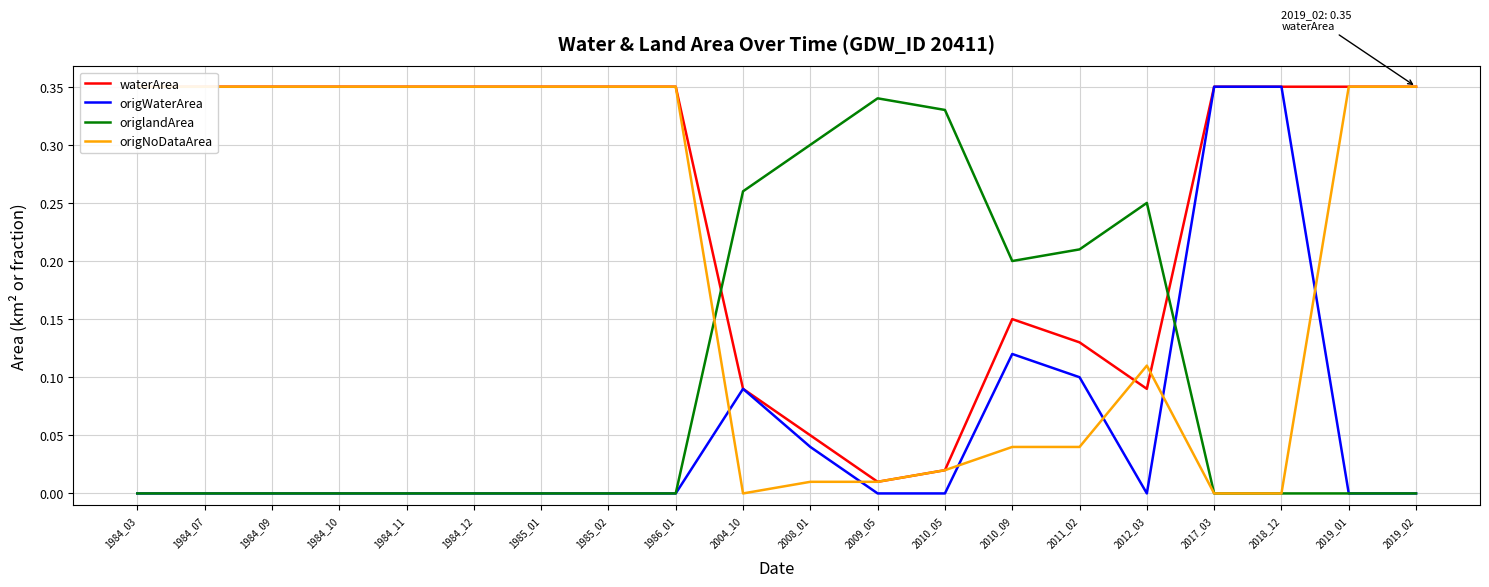

What is the average value of the origWaterArea series?

0.1